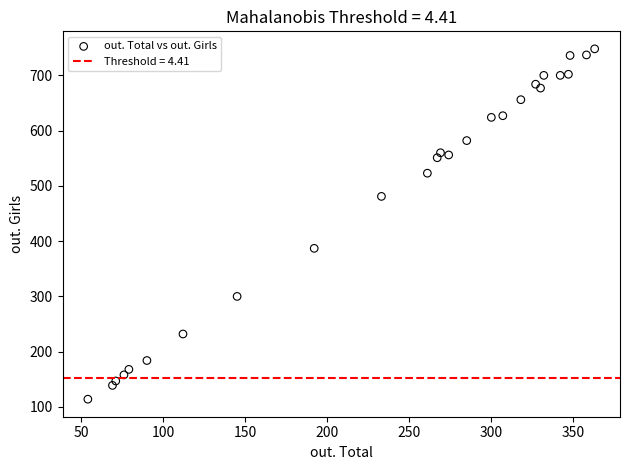

What is the range of Y values (max minus min)?

634